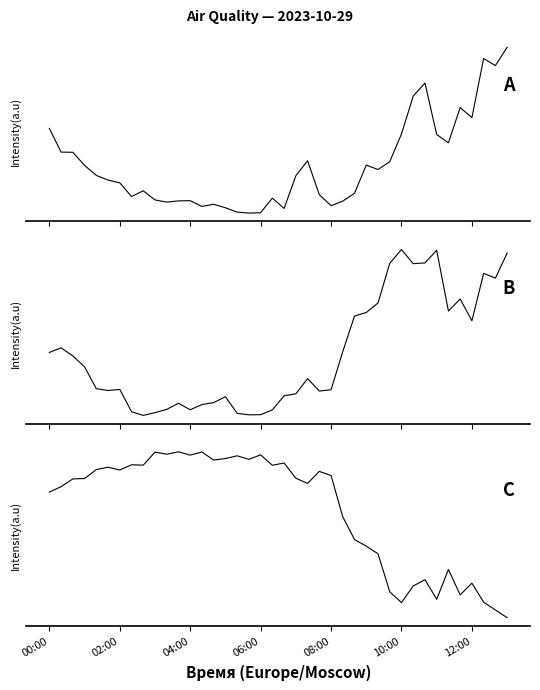

Count the number of categories in the chart.

40